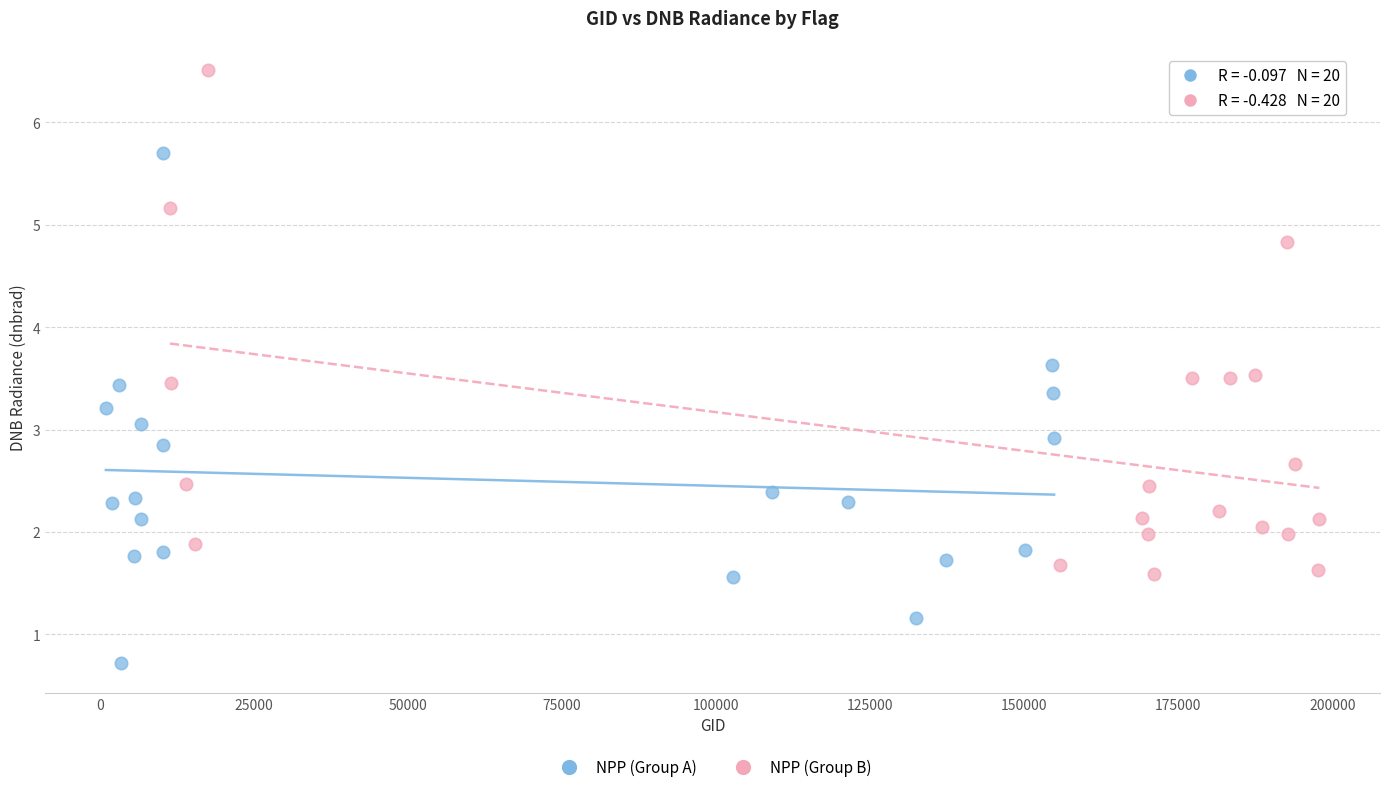

Which series contains the lowest Y value?

NPP (Group A)